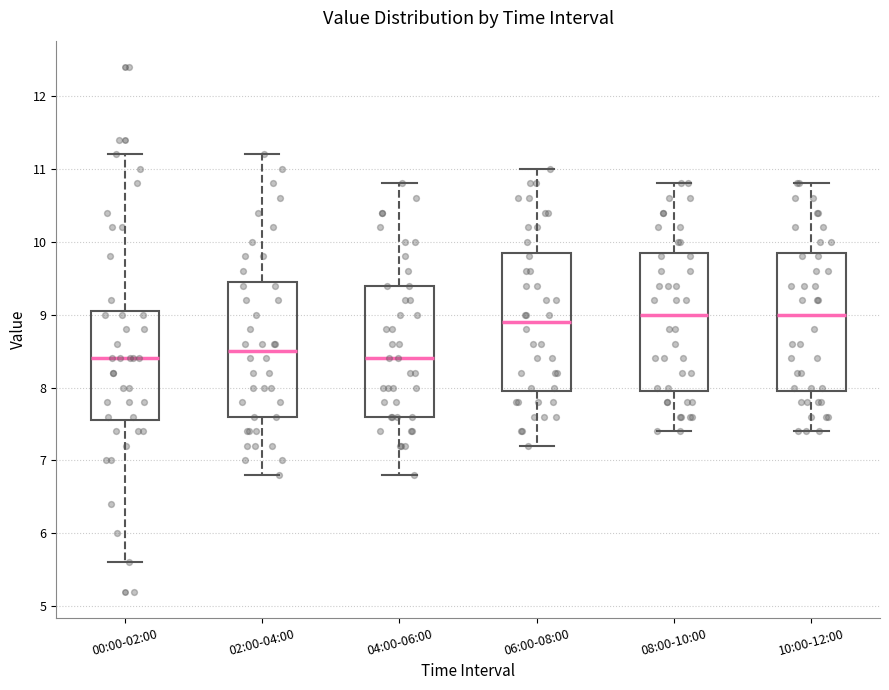

Where is the upper edge of the box for 04:00-06:00 on the y-axis? The values are not printed on the chart, so give them approximately, as read against the axis.

9.4